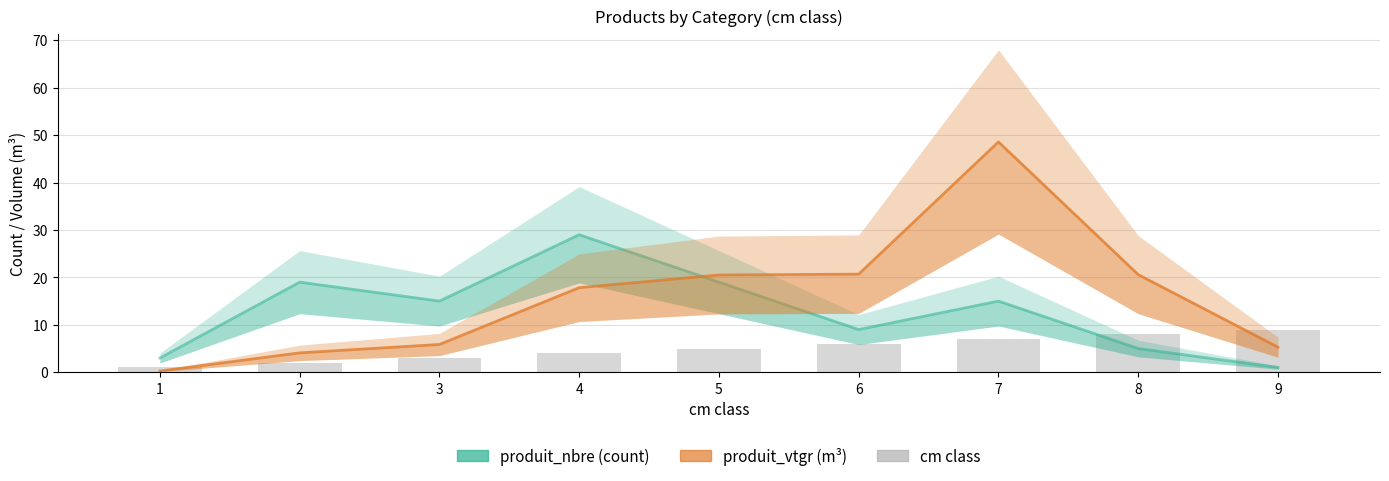

What are all the series names shown in the legend?

produit_nbre, produit_vtgr, cm class